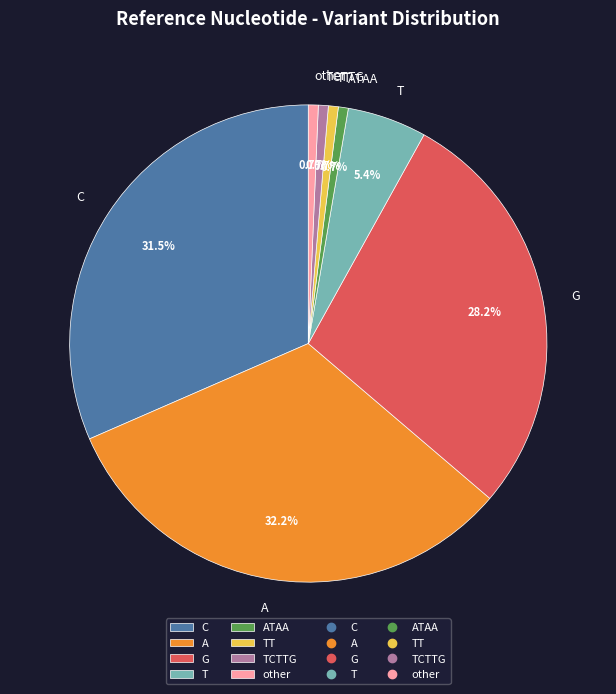

How many segments does this pie chart have?

8